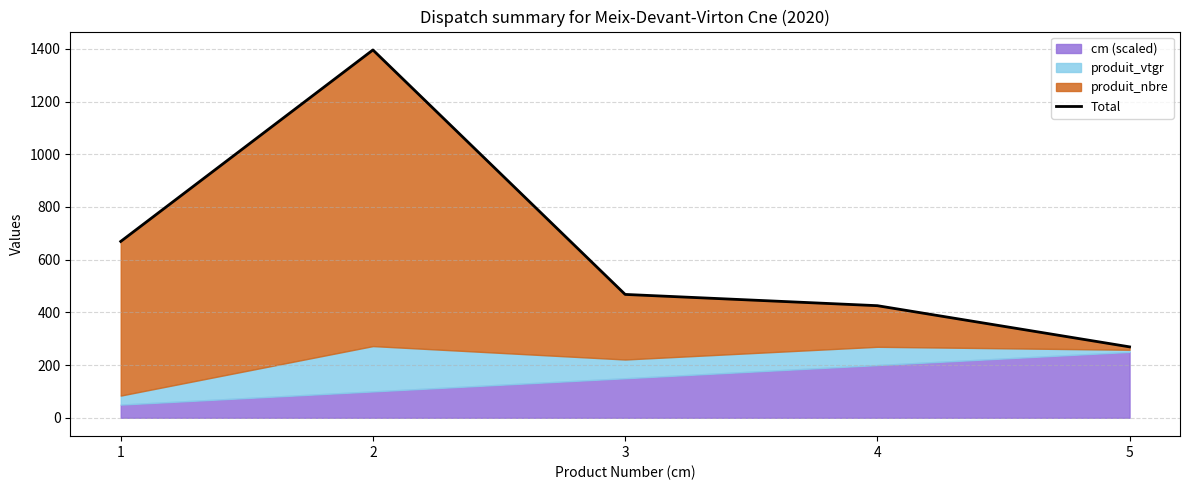

Reading left to right, transcribe all the data shown in this chart.

669.3	1396.1	468.2	425.4	269.1